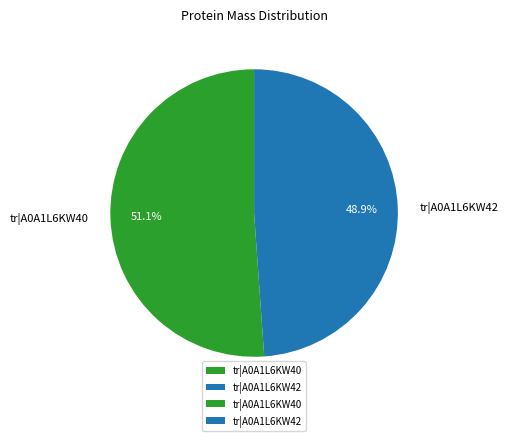

What percentage do tr|A0A1L6KW40 and tr|A0A1L6KW42 together represent?

100.0%